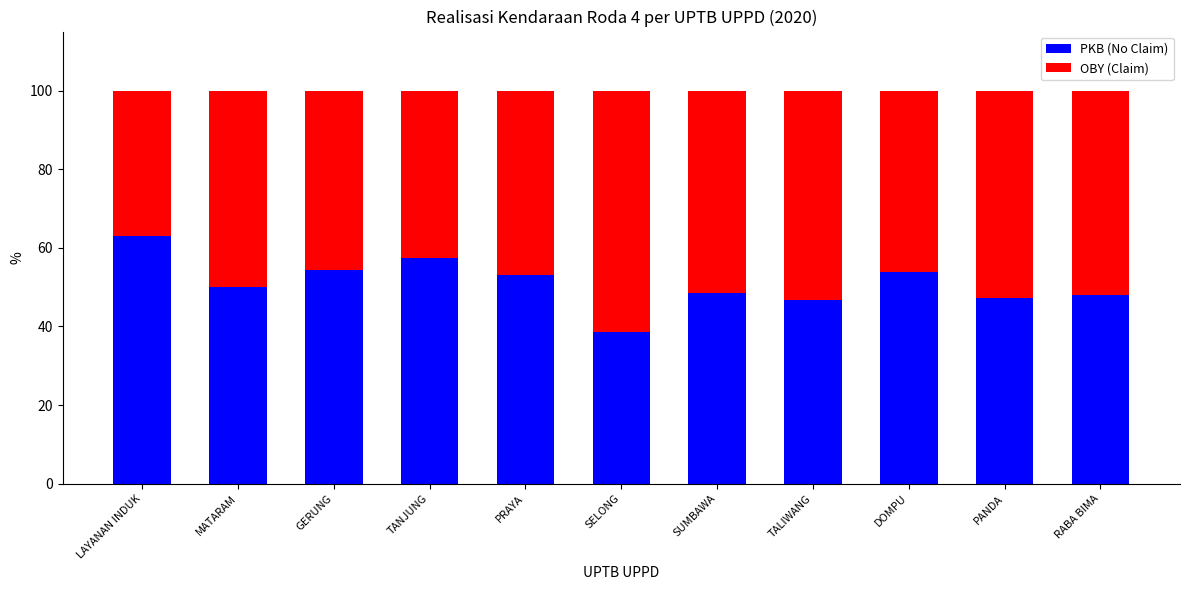

What is the average value of the PKB (No Claim) series?

51.0